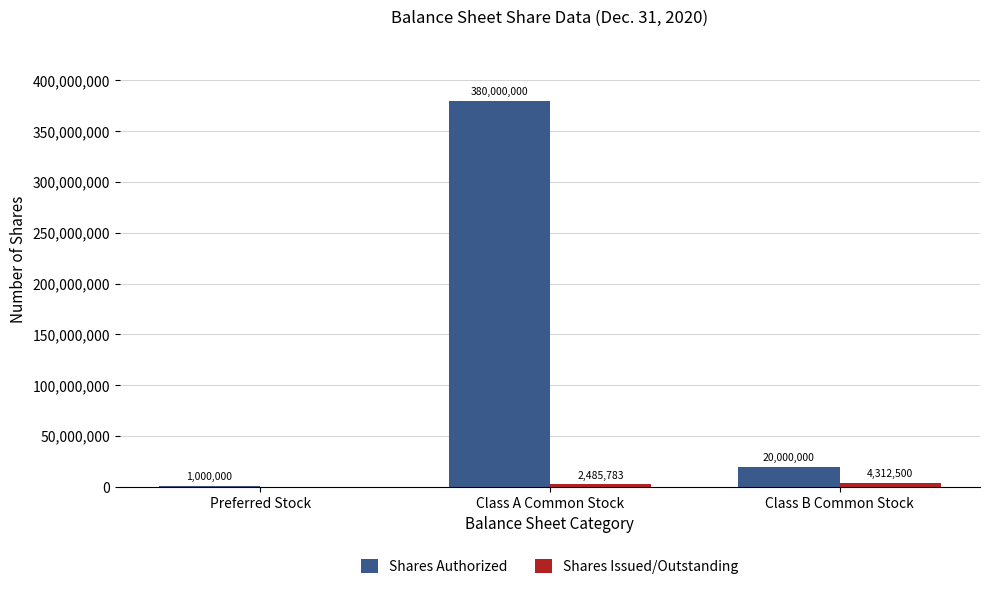

Where does the Shares Authorized series first go above 20000000?

Class A Common Stock